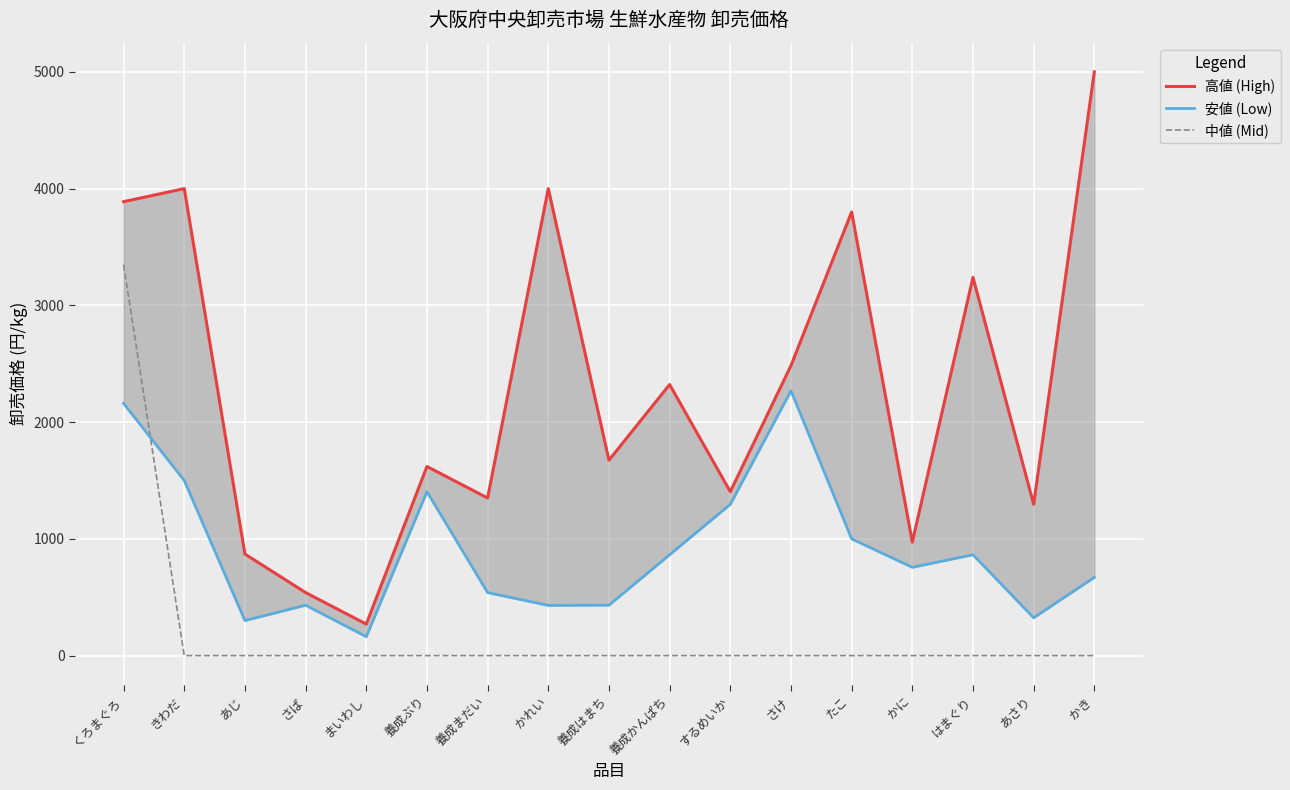

Reading left to right, extract all data points from this chart.

高値 (High): くろまぐろ=3888	きわだ=4000	あじ=870	さば=540	まいわし=270	養成ぶり=1620	養成まだい=1350	かれい=4000	養成はまち=1674	養成かんぱち=2322	するめいか=1404	さけ=2484	たこ=3800	かに=972	はまぐり=3240	あさり=1296	かき=5000
安値 (Low): くろまぐろ=2160	きわだ=1500	あじ=300	さば=432	まいわし=162	養成ぶり=1404	養成まだい=540	かれい=430	養成はまち=432	養成かんぱち=864	するめいか=1296	さけ=2268	たこ=1000	かに=756	はまぐり=864	あさり=324	かき=670
中値 (Mid): くろまぐろ=3348	きわだ=0	あじ=0	さば=0	まいわし=0	養成ぶり=0	養成まだい=0	かれい=0	養成はまち=0	養成かんぱち=0	するめいか=0	さけ=0	たこ=0	かに=0	はまぐり=0	あさり=0	かき=0